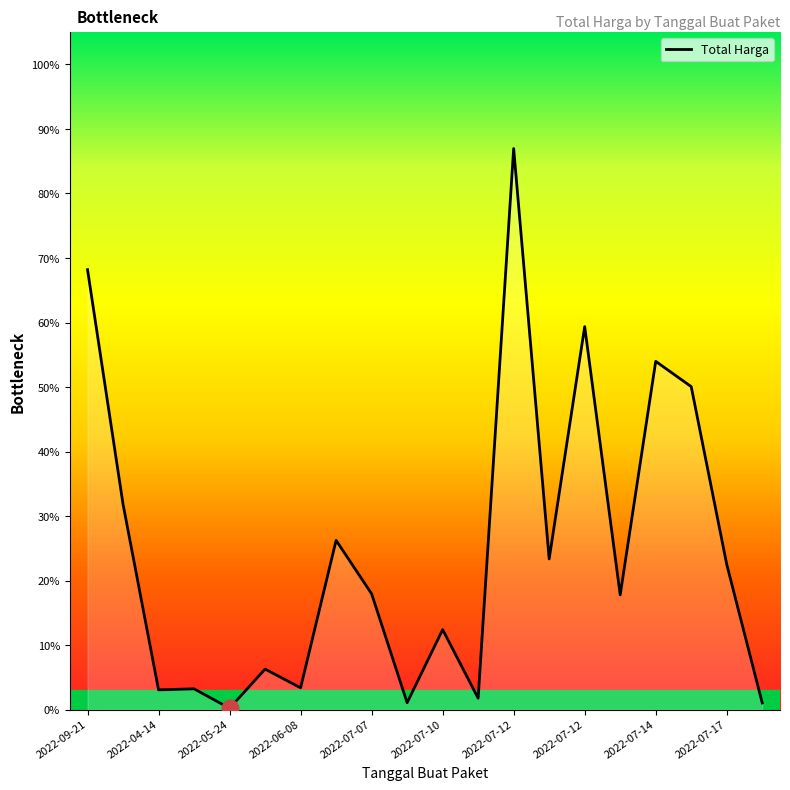

What is the change in value from 2022-07-10 to 2022-07-12?

+74.6